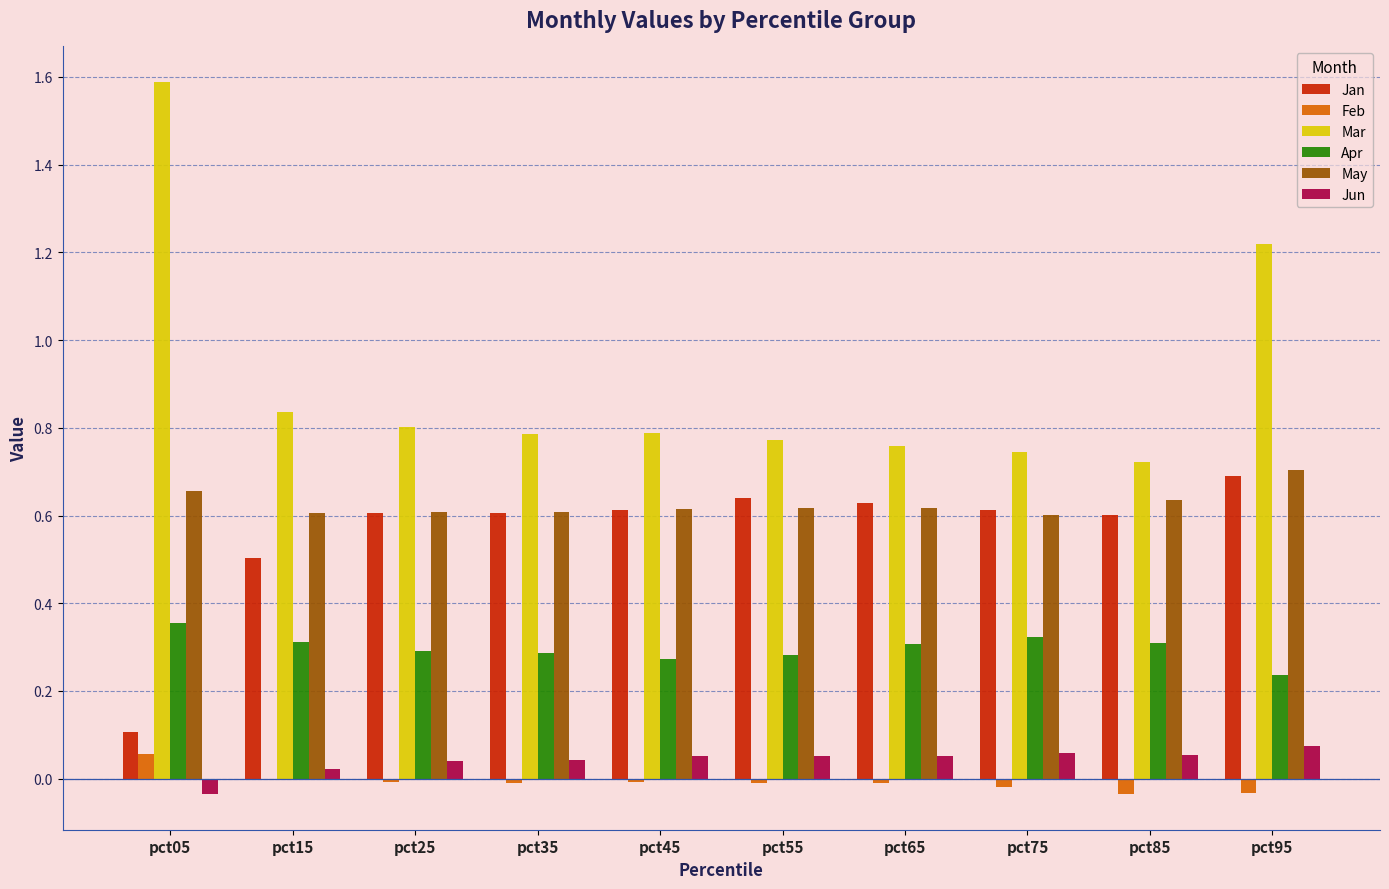

Which category has the highest value across all series?

pct05